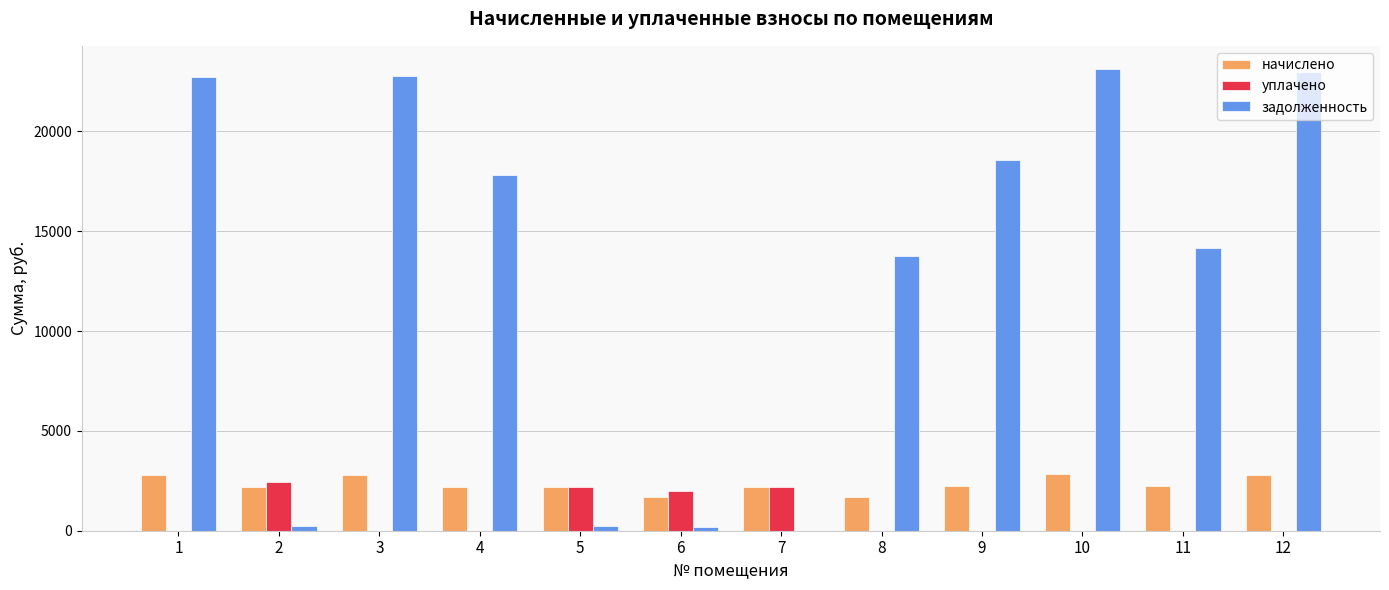

The задолженность series shows 243.4 at 2. True or false?

True